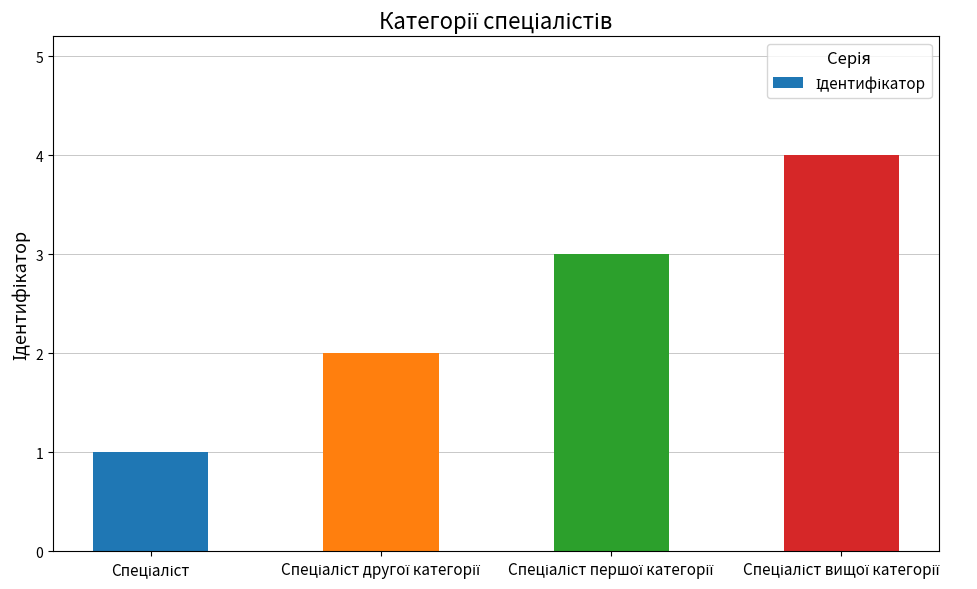

Reading left to right, list all the values displayed in this chart.

1	2	3	4